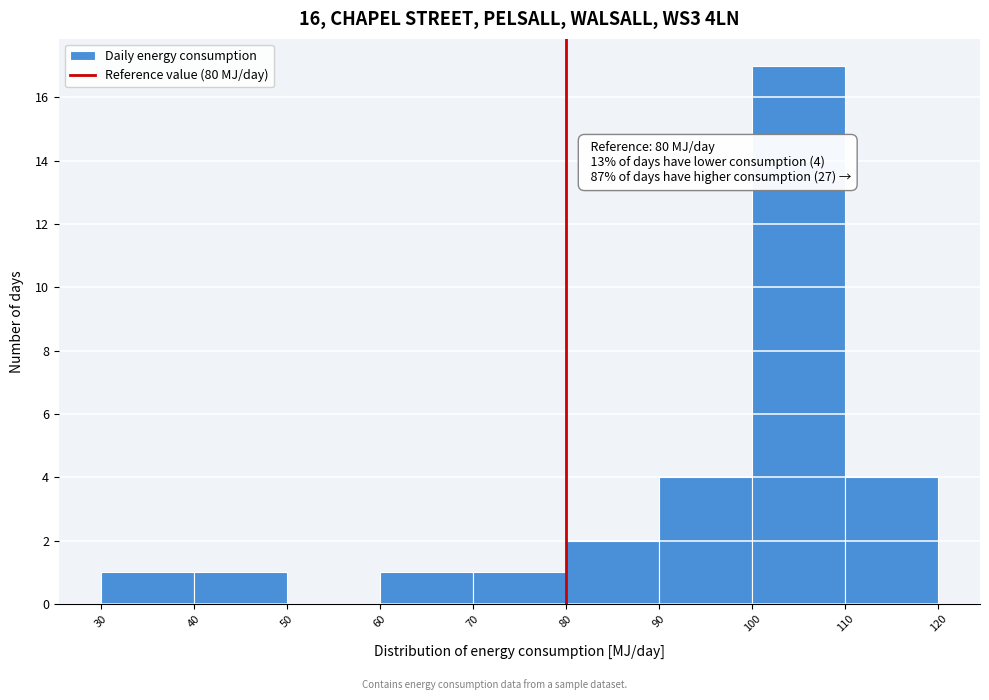

Which range on the x-axis has the tallest bar?

100 to 110